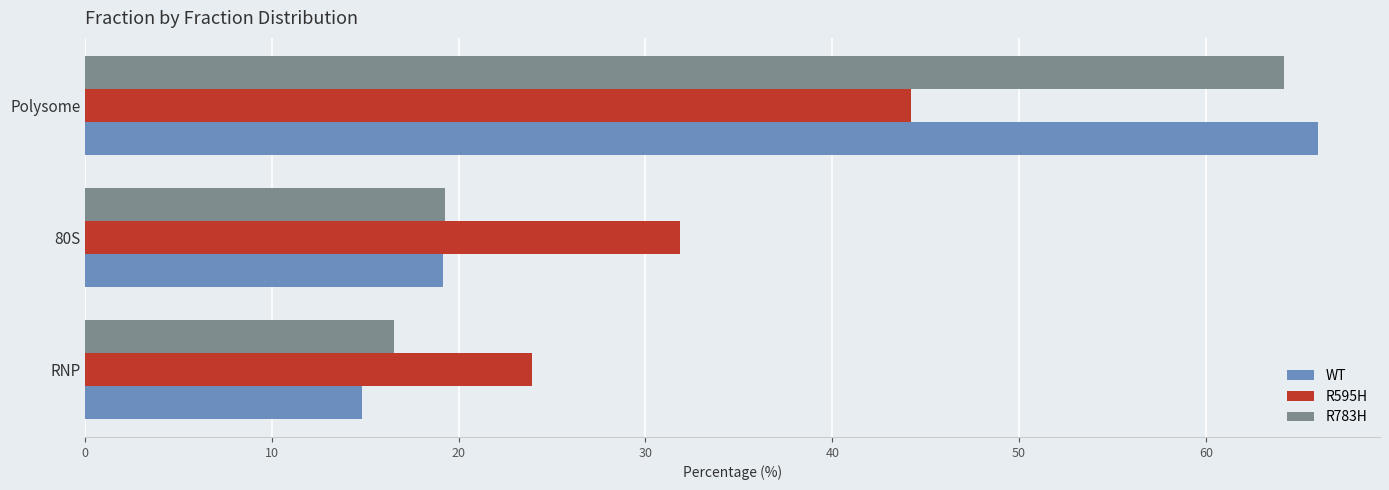

What is the sum of all WT values?

100.0